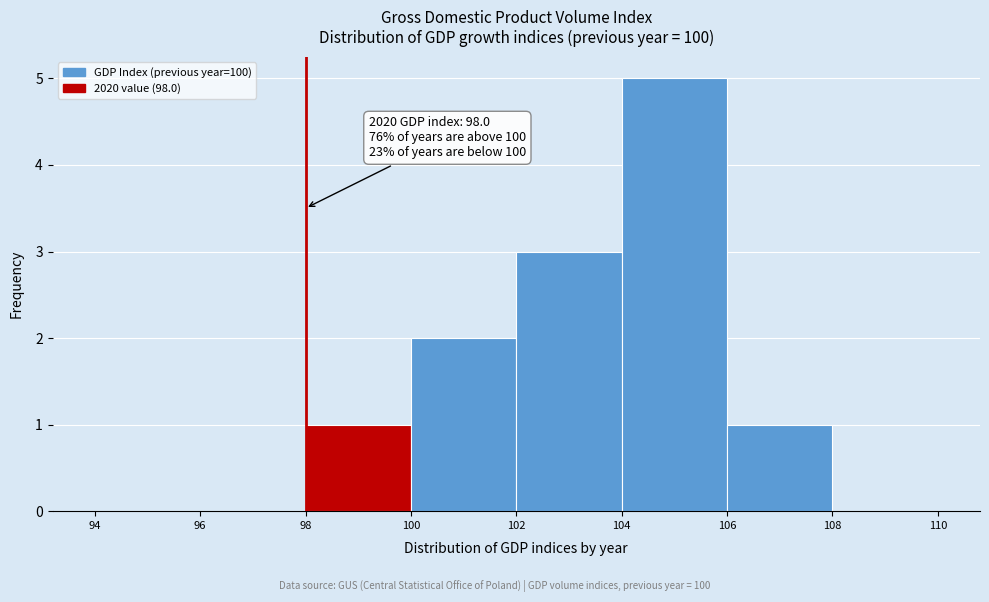

Over which range of the x-axis is the bar tallest?

104 to 106